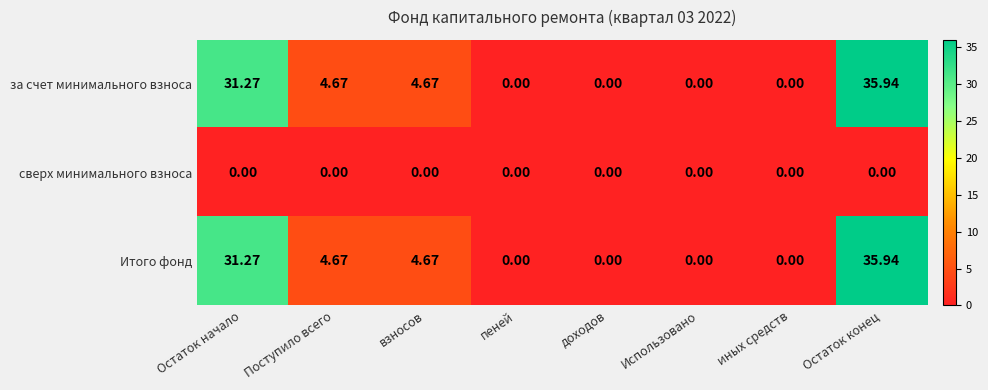

At which category is the sum across all series the highest?

Остаток конец